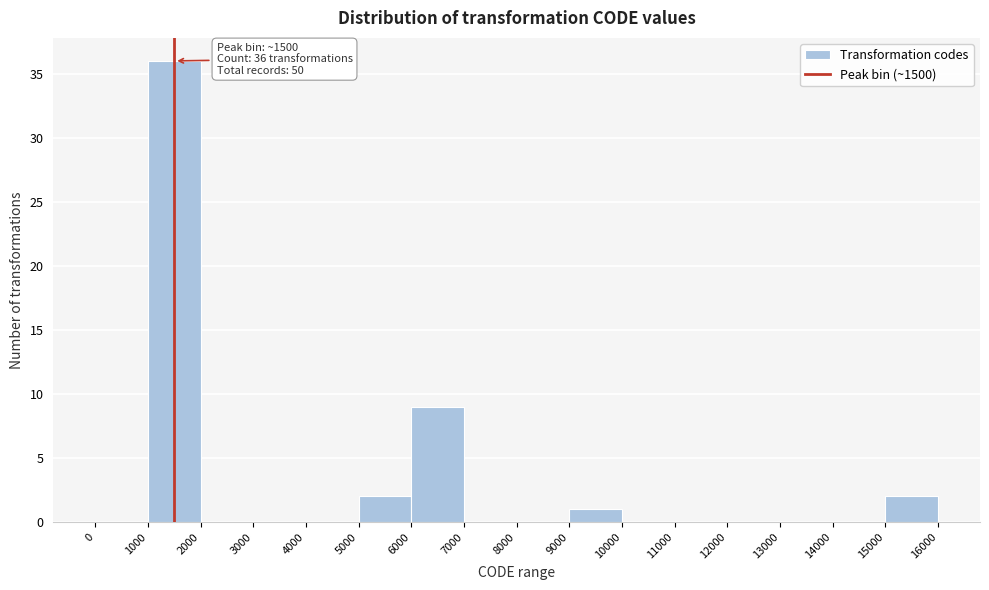

Over which range of the x-axis is the bar tallest?

1000 to 2000